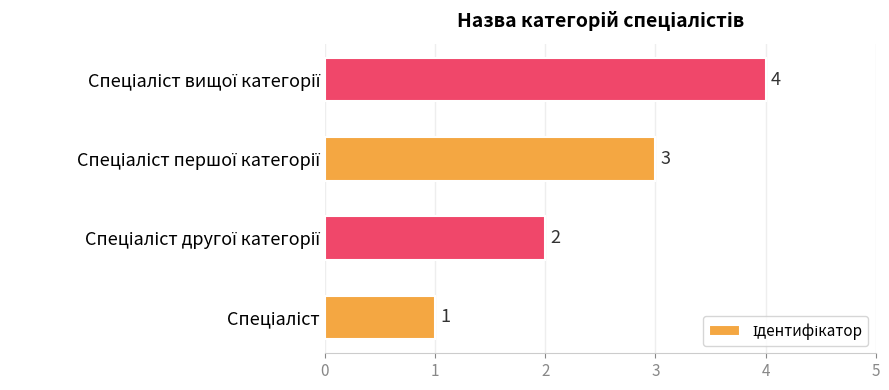

How many values are between 2 and 4?

3